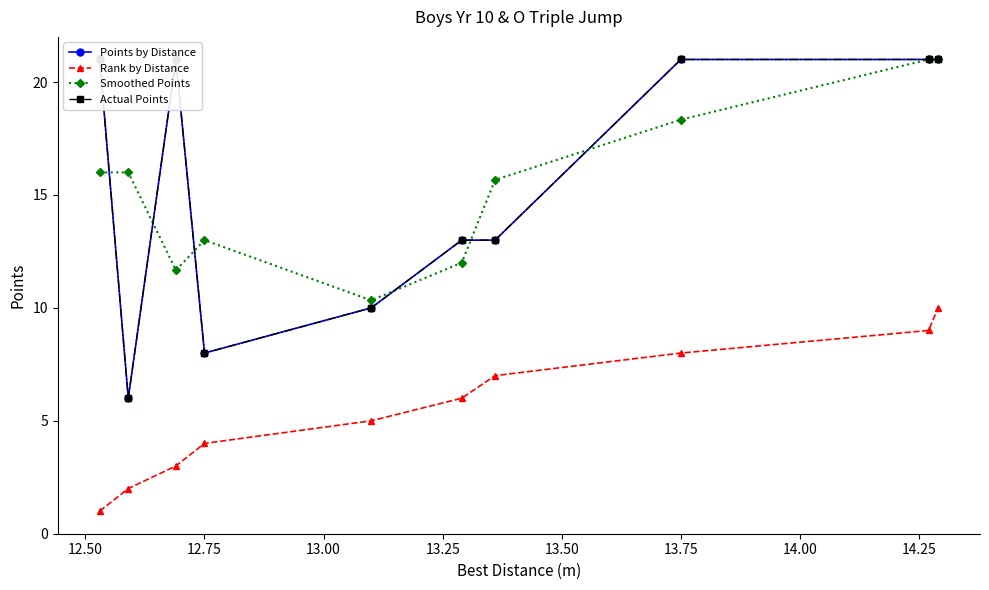

What is the difference between the maximum and second lowest values in the Points by Distance series?

13.0